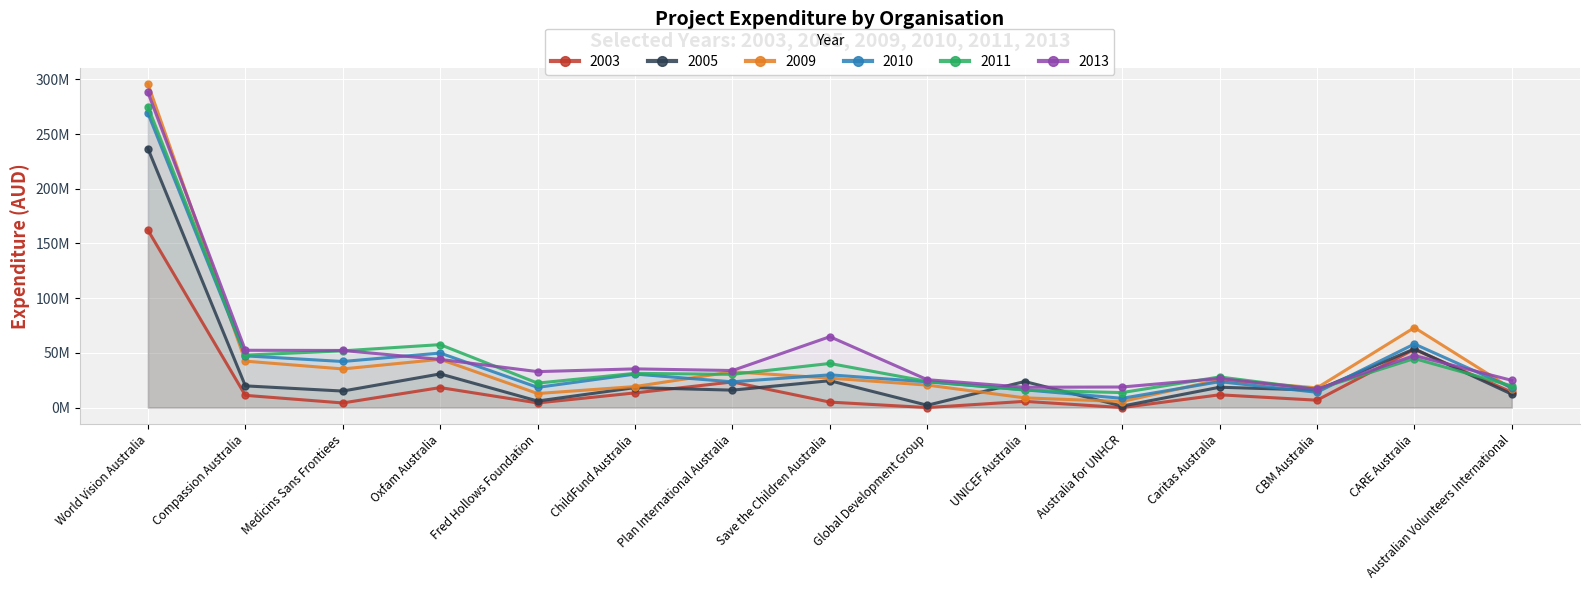

What is the total value across all series at CARE Australia?

330502874